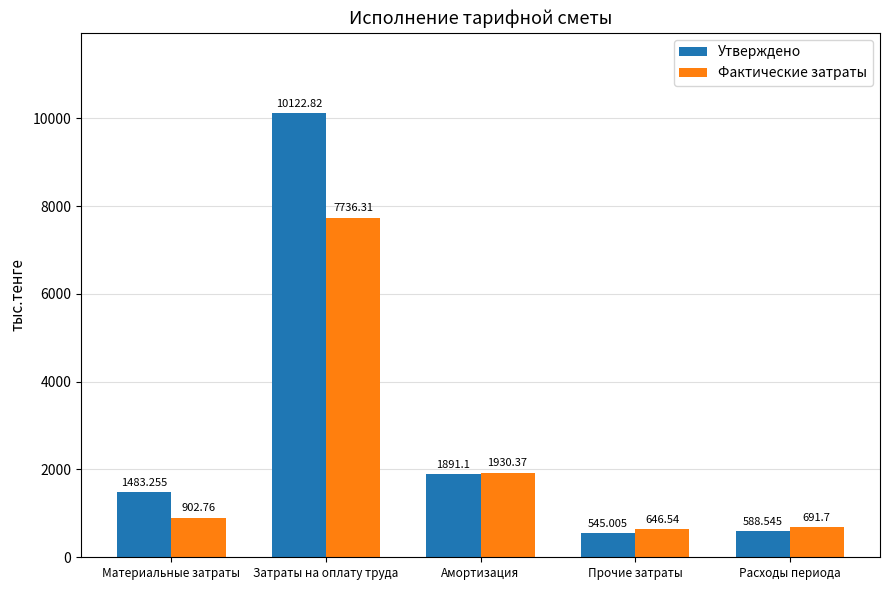

Which category has the lowest value across all series?

Прочие затраты